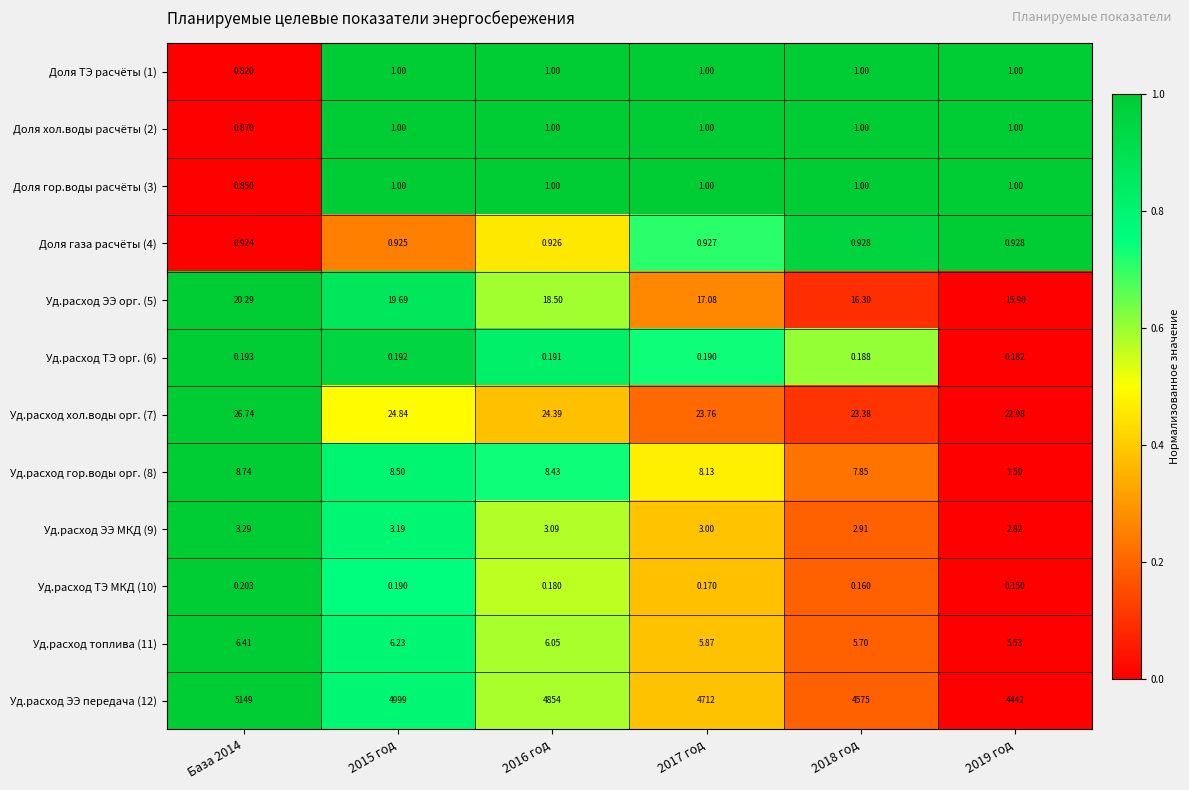

Is the value of Уд.расход хол.воды орг. (7) at 2015 год greater than the value of Уд.расход гор.воды орг. (8) at 2015 год?

Yes